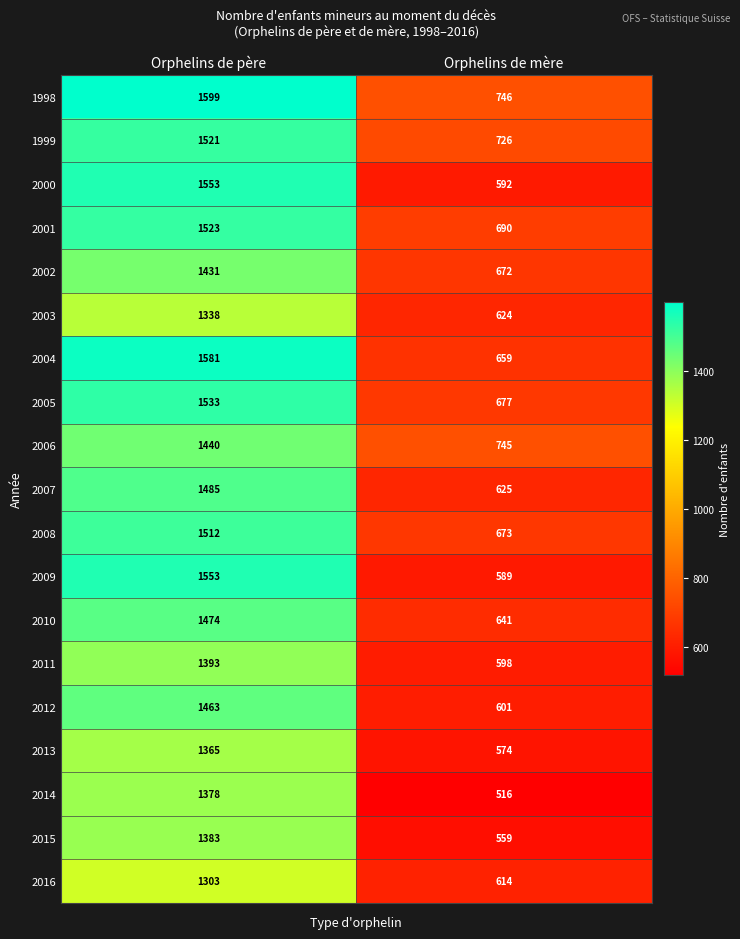

What is the average value of the 2004 series?

1120